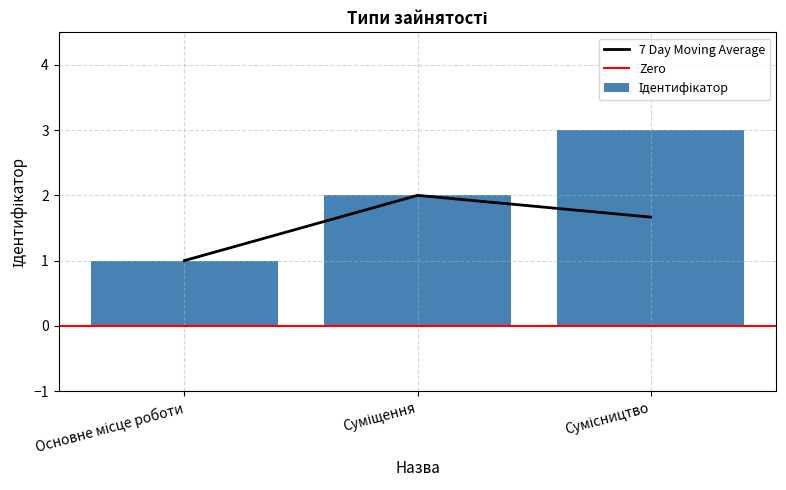

Approximately how many times larger is the value at Основне місце роботи compared to Сумісництво?

0.3